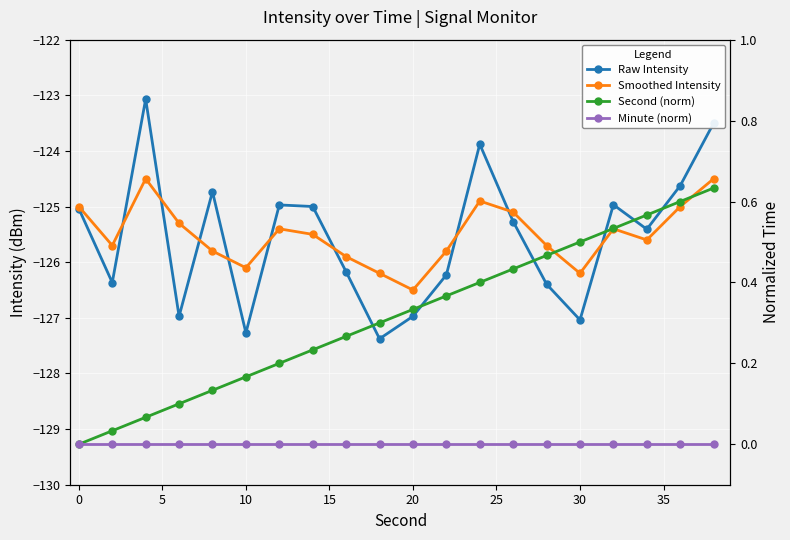

Is the value of Smoothed Intensity at 0 greater than the value of Minute (norm) at 20?

No